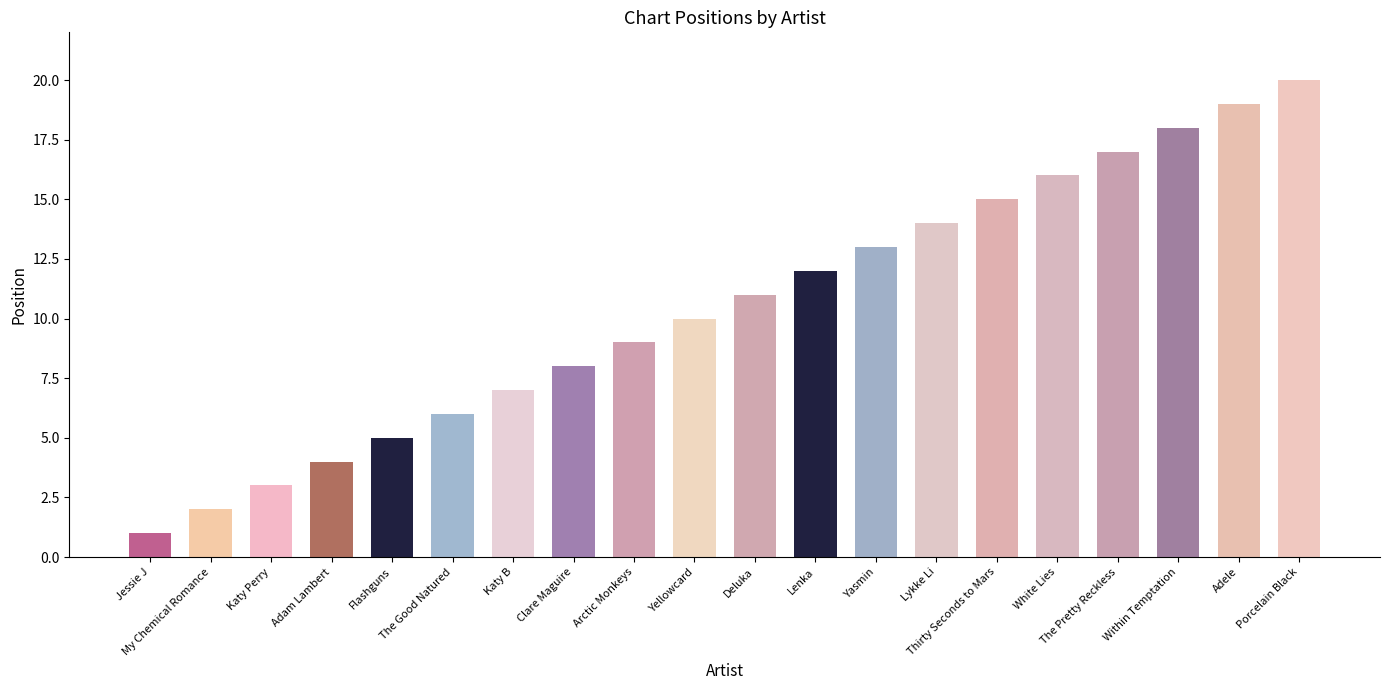

The chart shows a value of 9 at Arctic Monkeys. True or false?

True